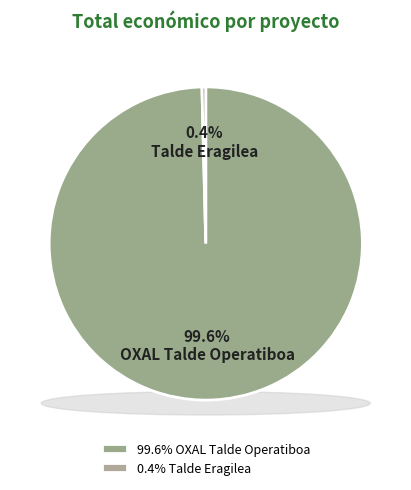

Between OXAL Talde Operatiboa and Talde Eragilea, which is larger?

OXAL Talde Operatiboa